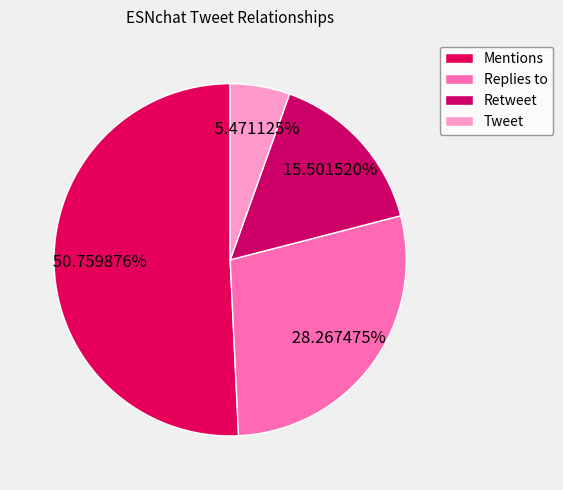

The Replies to slice represents 36% of the pie. True or false?

False